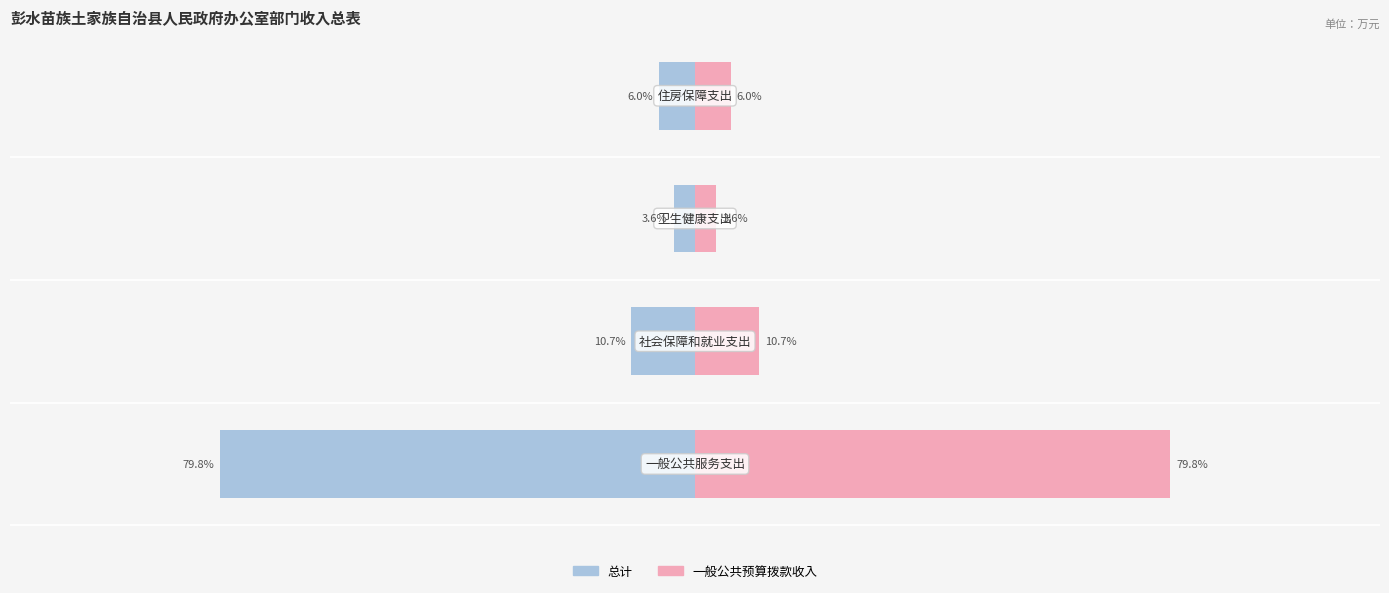

Which series has the largest range (max minus min)?

总计